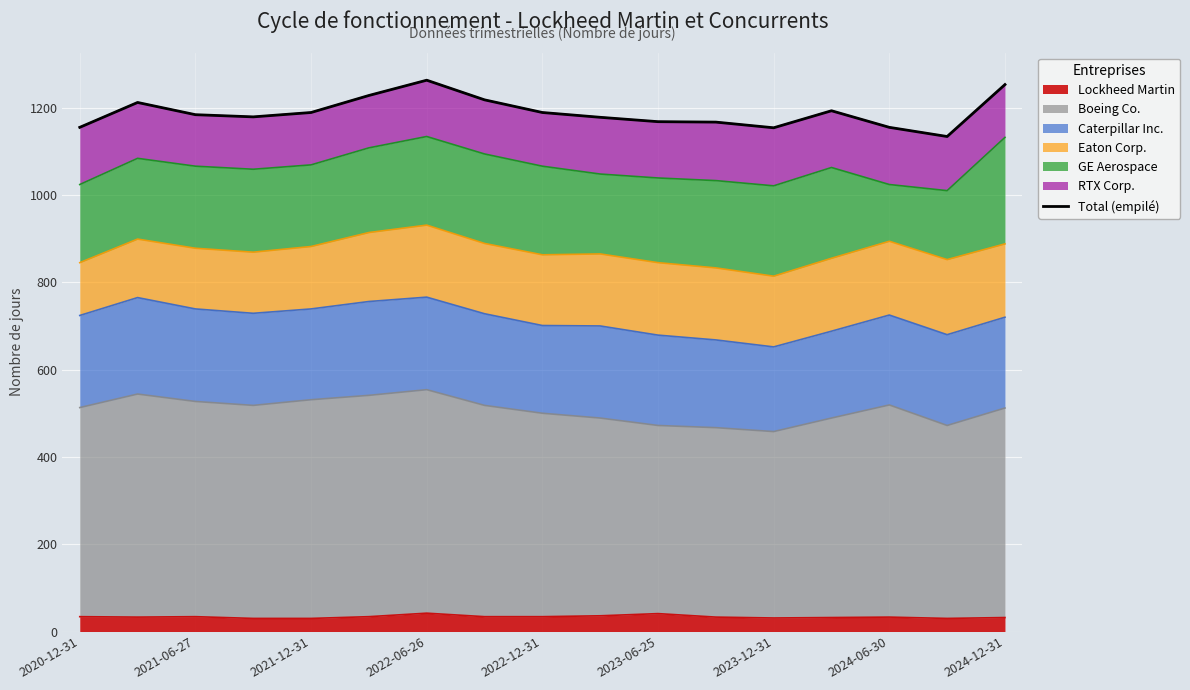

How many lines are shown in the chart?

1